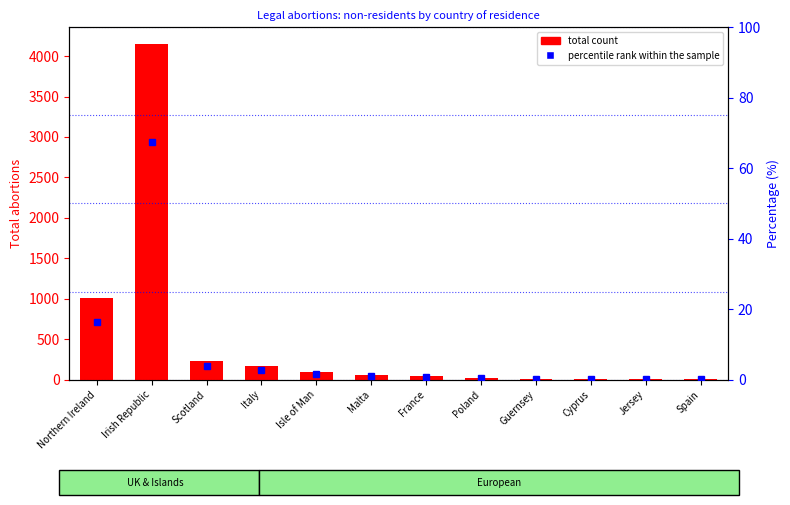

What is the total value across all series at France?

51.8